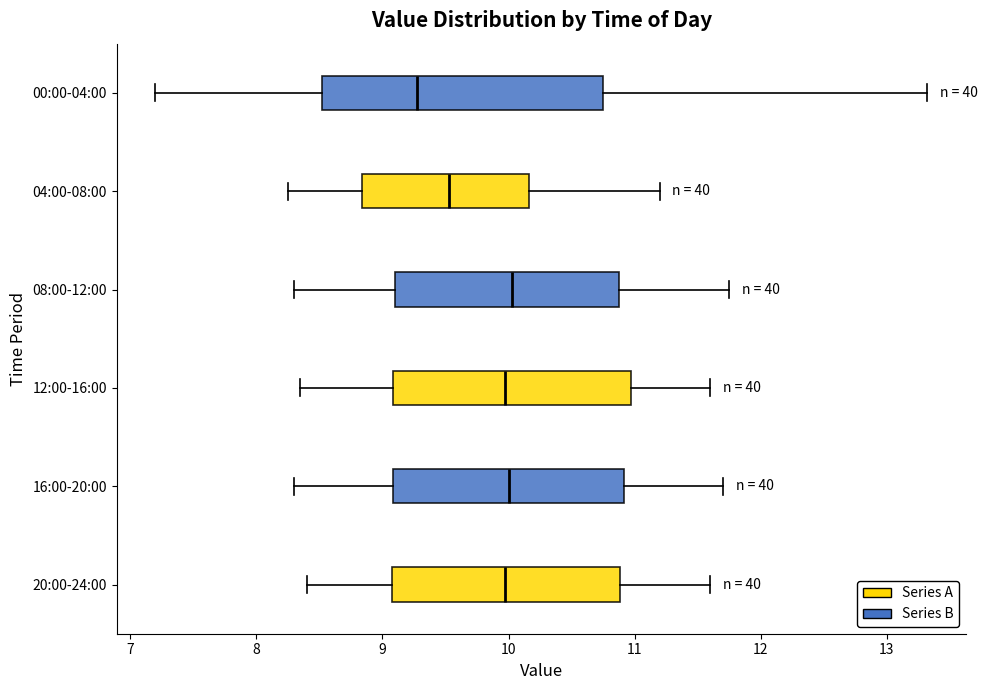

Which box is the widest, from its left edge to its right edge?

00:00-04:00